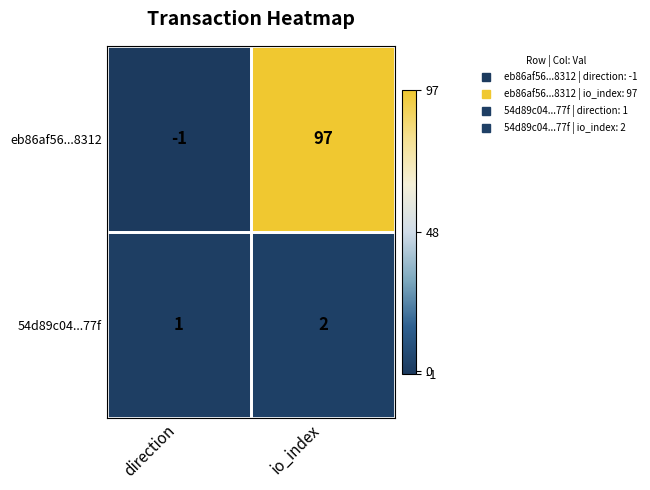

The eb86af56...8312 series shows 146 at io_index. True or false?

False